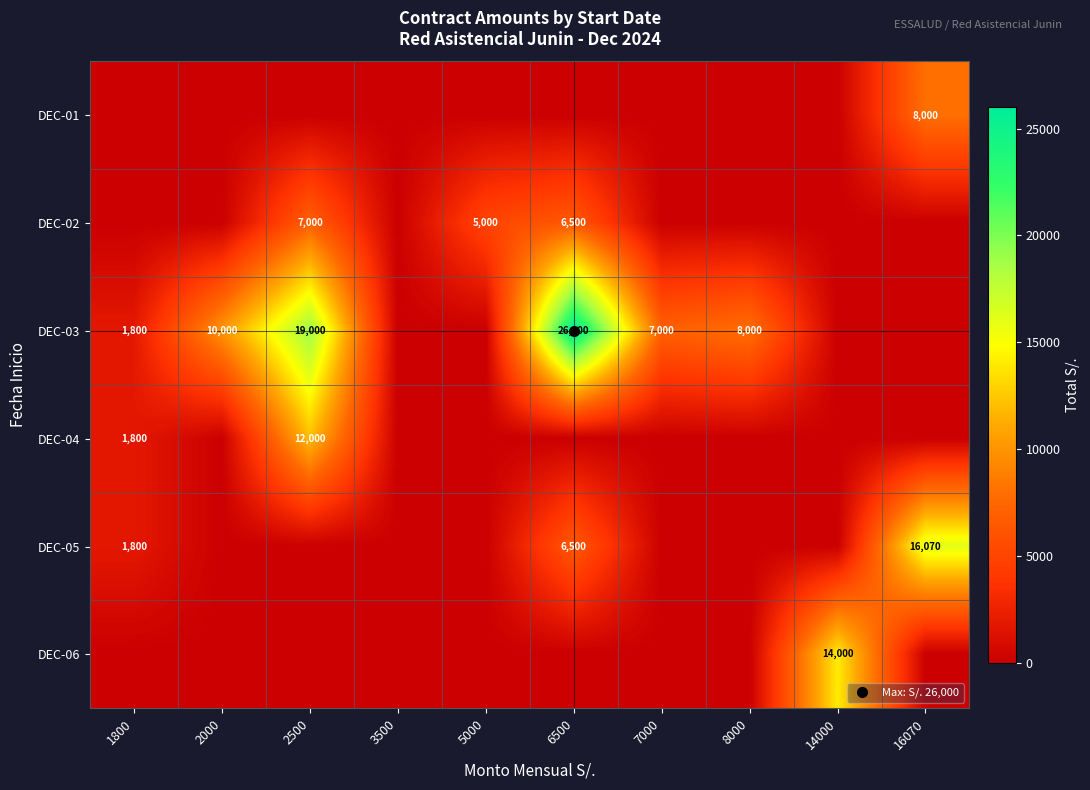

Which series has the widest spread of values?

DEC-03